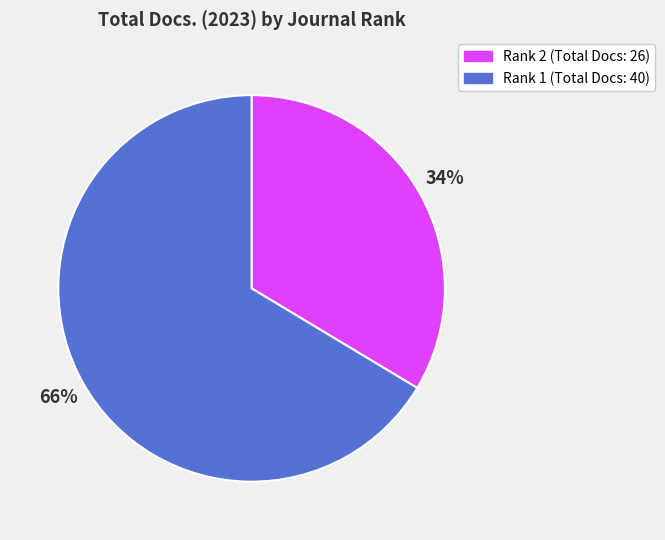

Is there any slice that represents more than half of the pie?

Yes